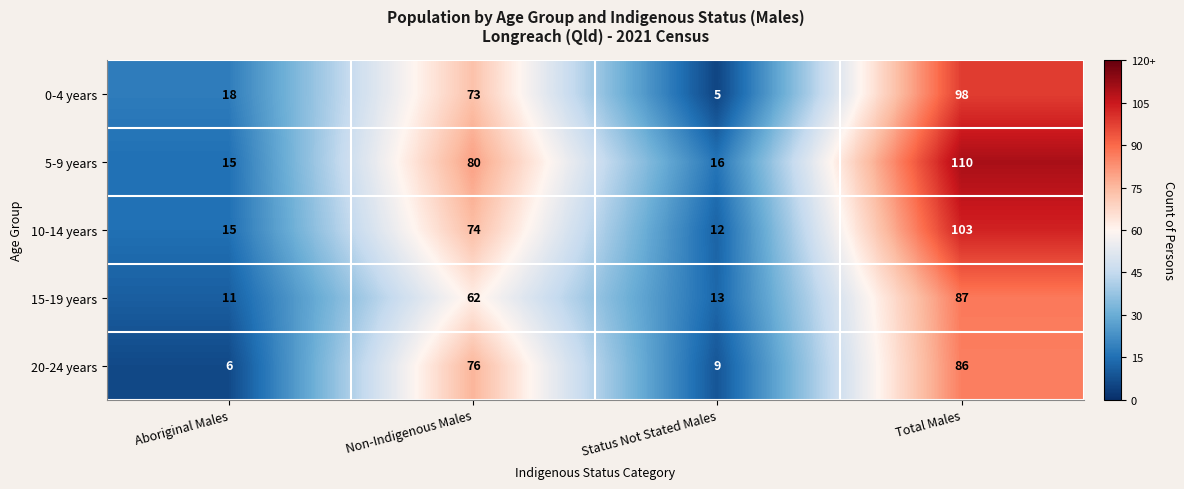

What is the difference between the 5-9 years values at Total Males and Status Not Stated Males?

94